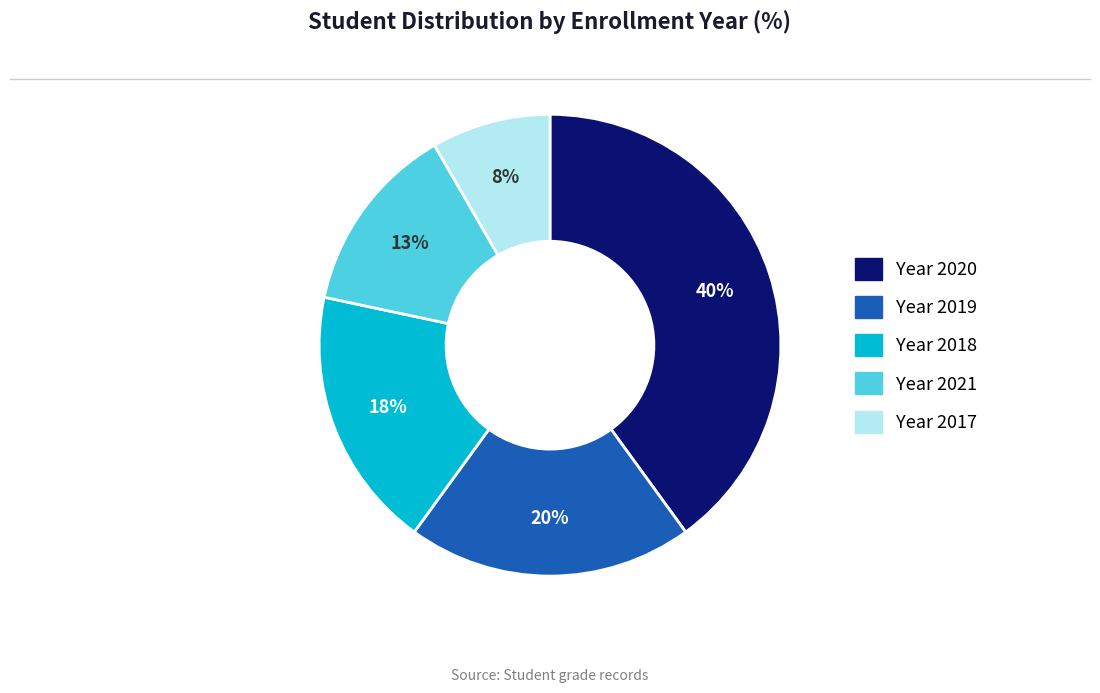

Does any single category account for the majority?

No